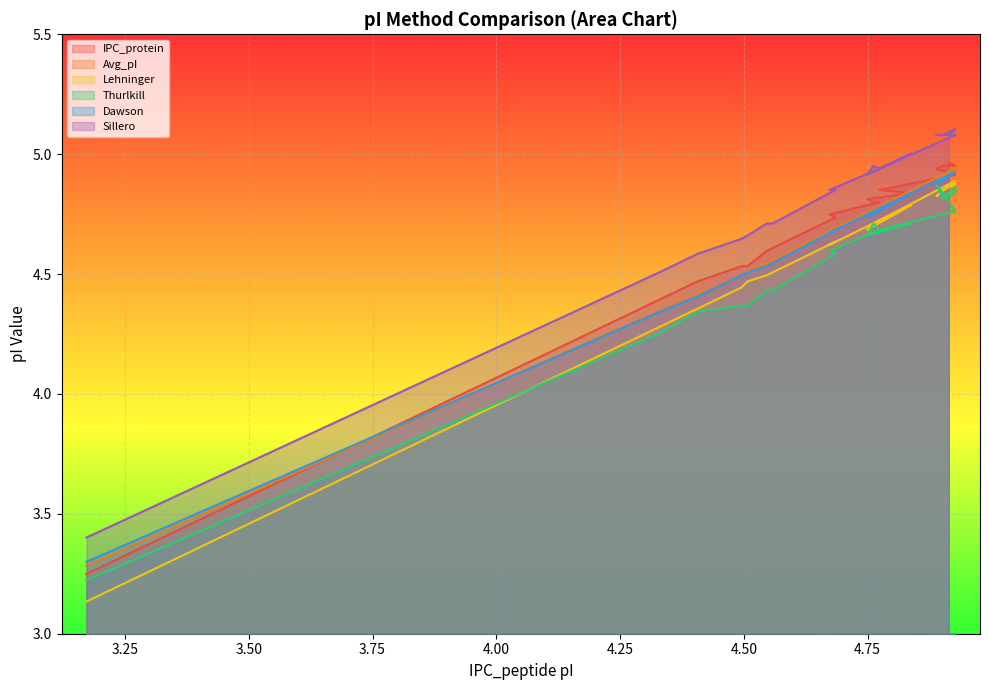

What is the value of the Dawson point at the 12th from the left?

4.7